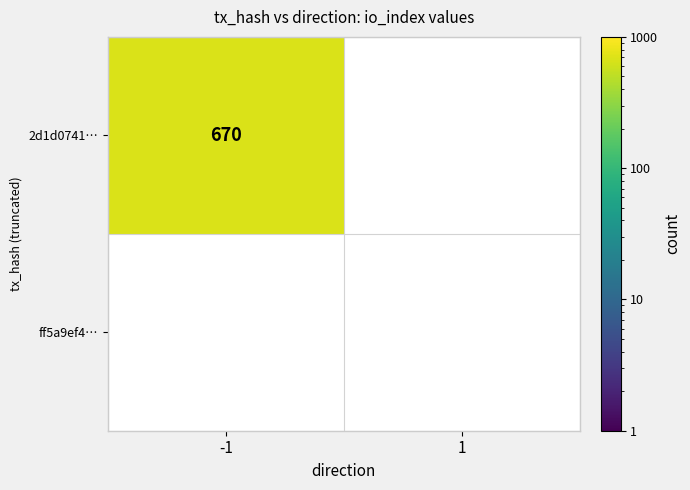

What is the difference between the maximum and minimum values in the 2d1d0741cc1b64e1e2c017cbfde9544fec12f77 series?

670